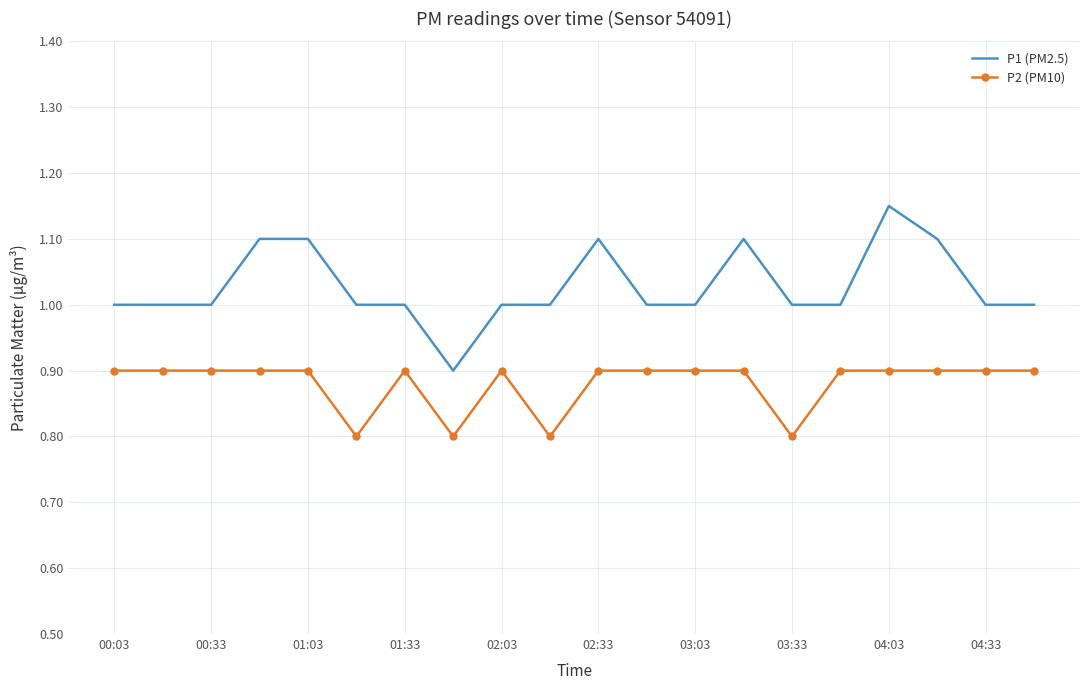

True or false: P1 (PM2.5) and P2 (PM10) intersect in this chart.

False